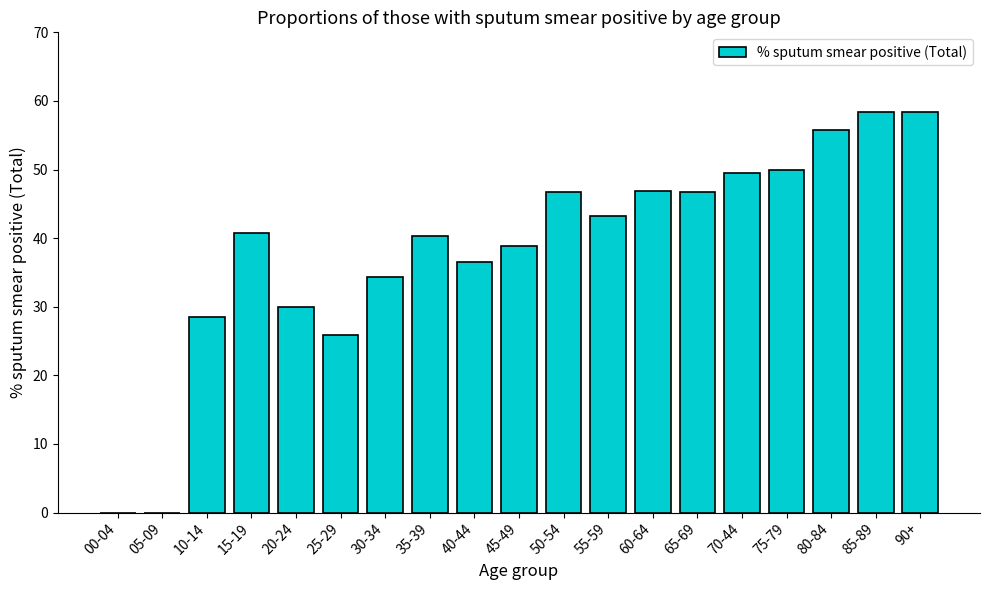

The value at 40-44 is 36.5. True or false?

True